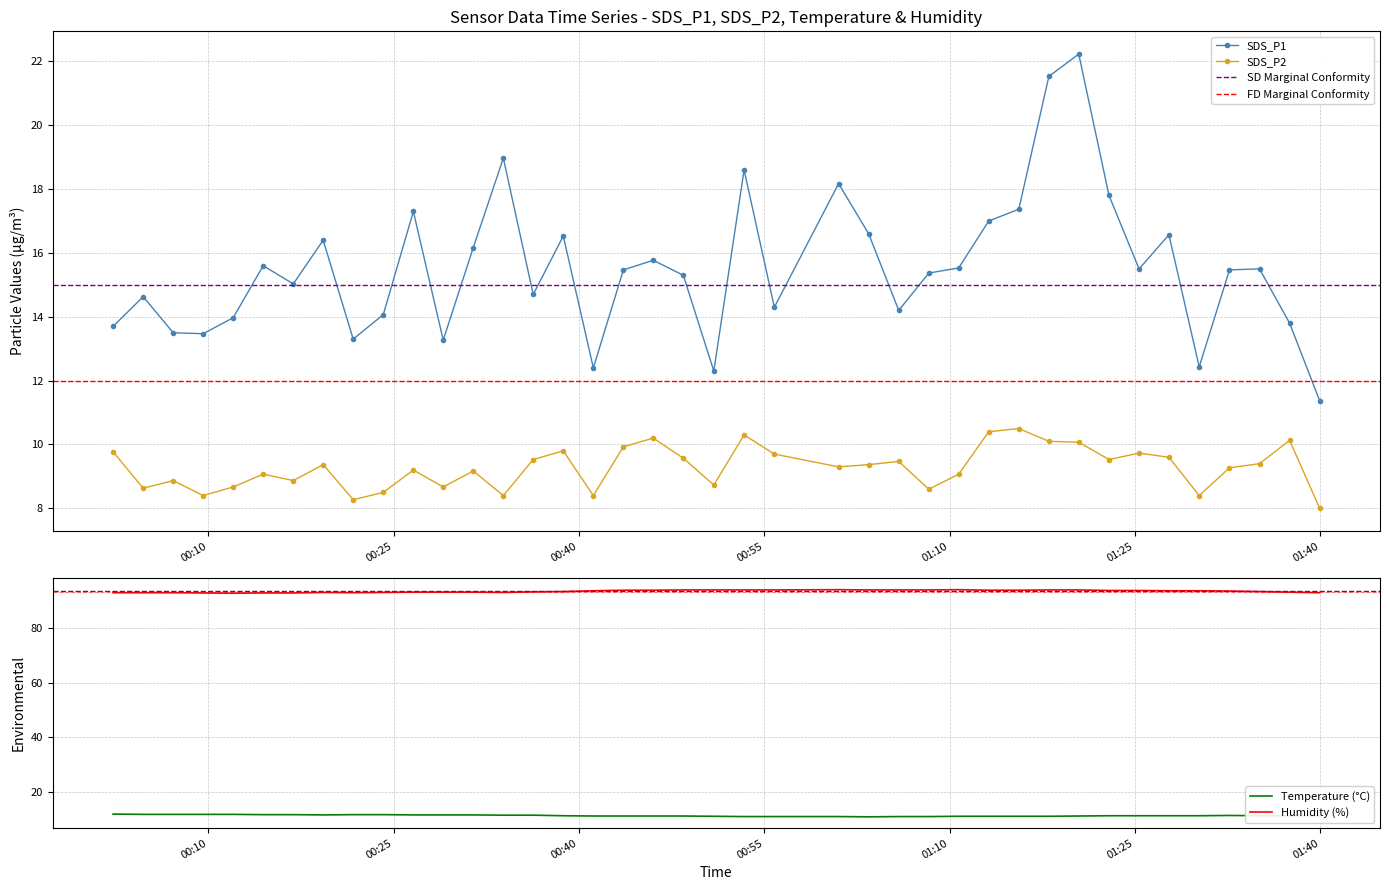

What is the value of the Temp point at the 31st from the left?

11.0